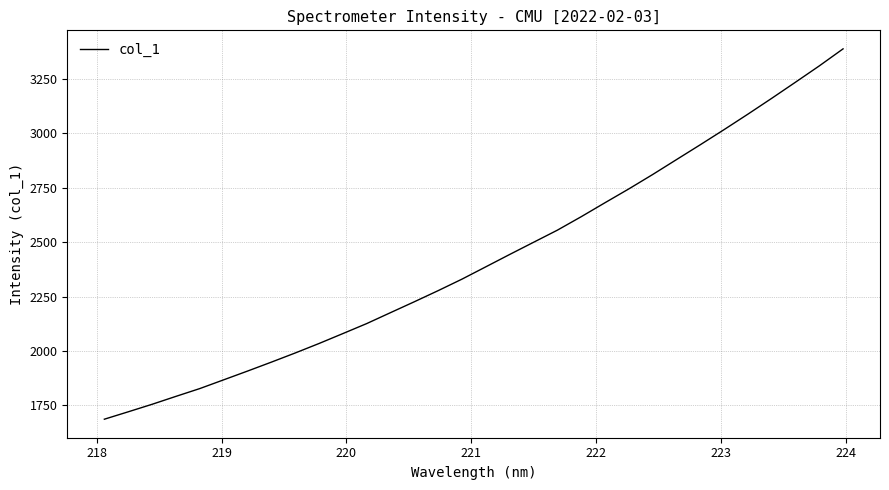

What is the smallest value displayed?

1686.9